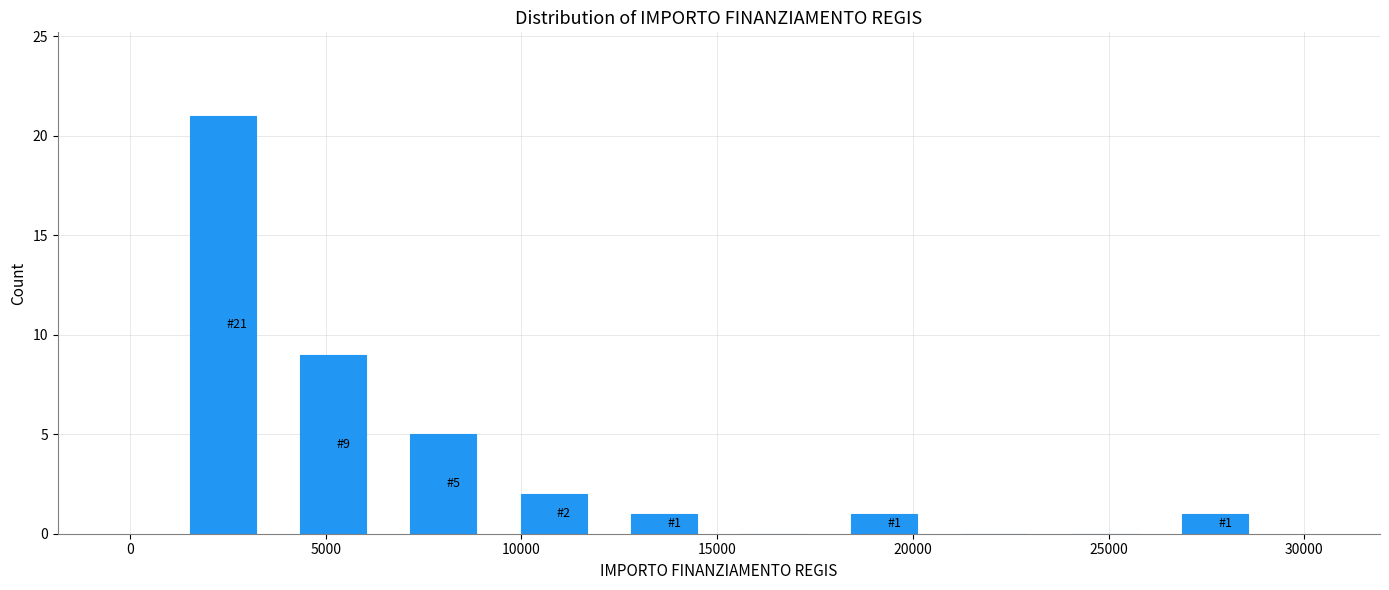

Which range on the x-axis has the tallest bar?

1000 to 4000